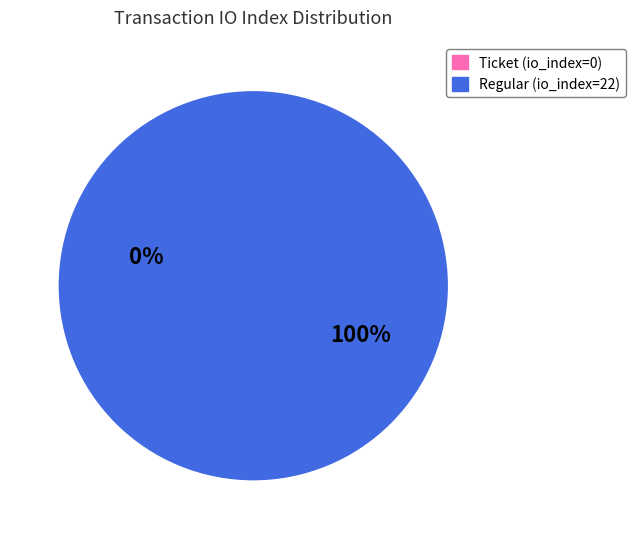

To the nearest percent, what portion does Regular (io_index=22) represent?

100%